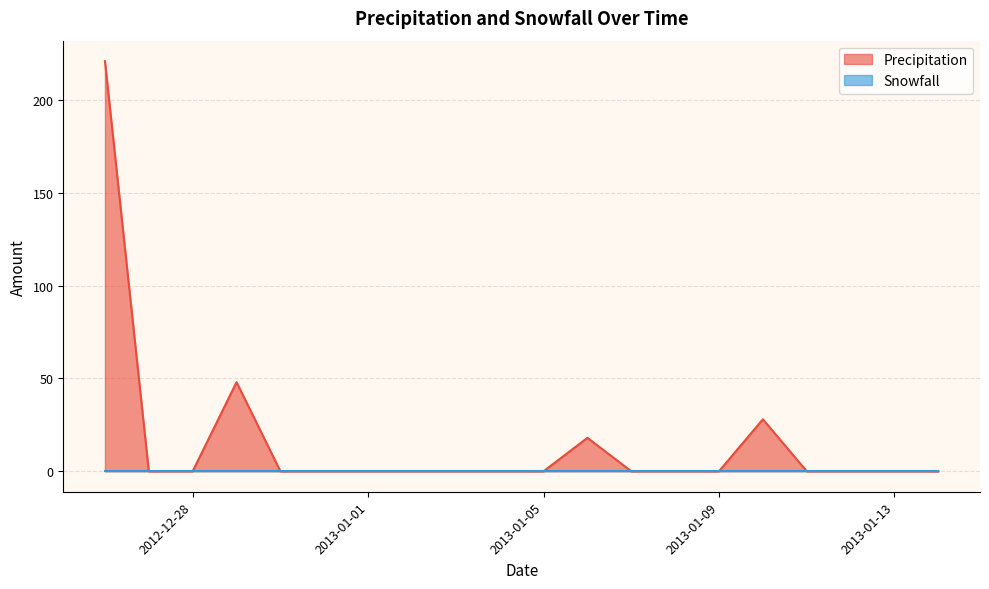

How many lines are shown in the chart?

2